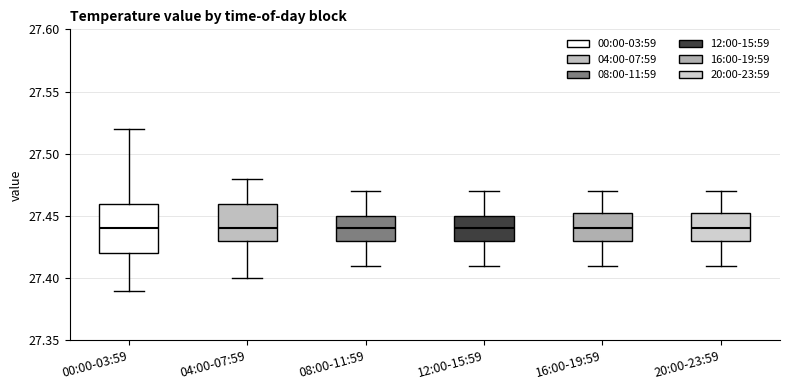

Where does the upper whisker of the box for 12:00-15:59 end on the y-axis? The values are not printed on the chart, so give them approximately, as read against the axis.

27.470